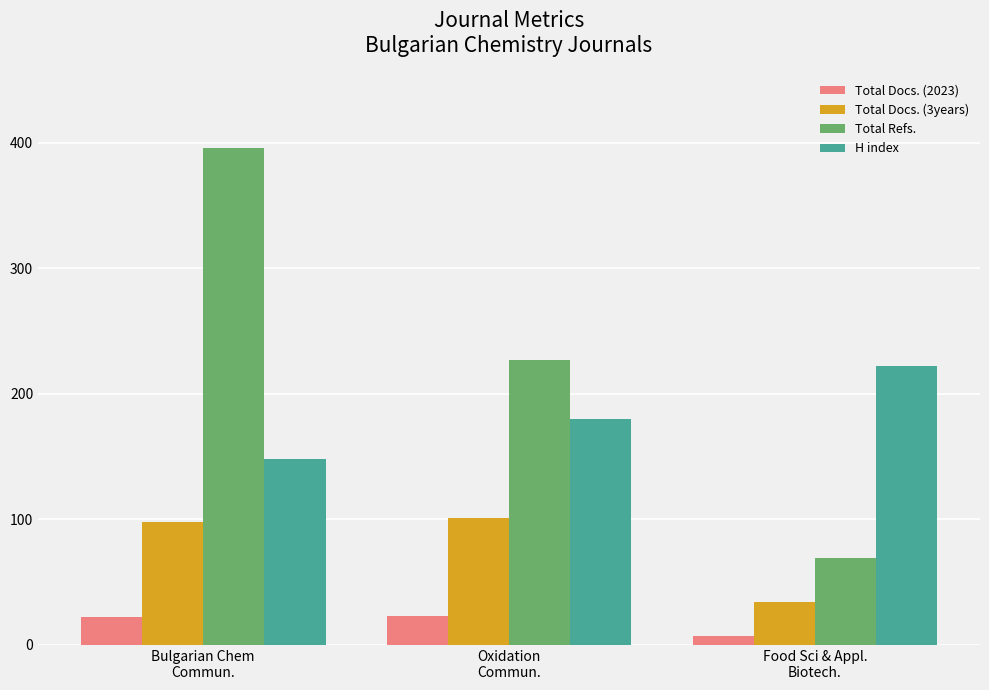

At which label does Total Refs. first exceed 227?

Bulgarian Chem
Commun.